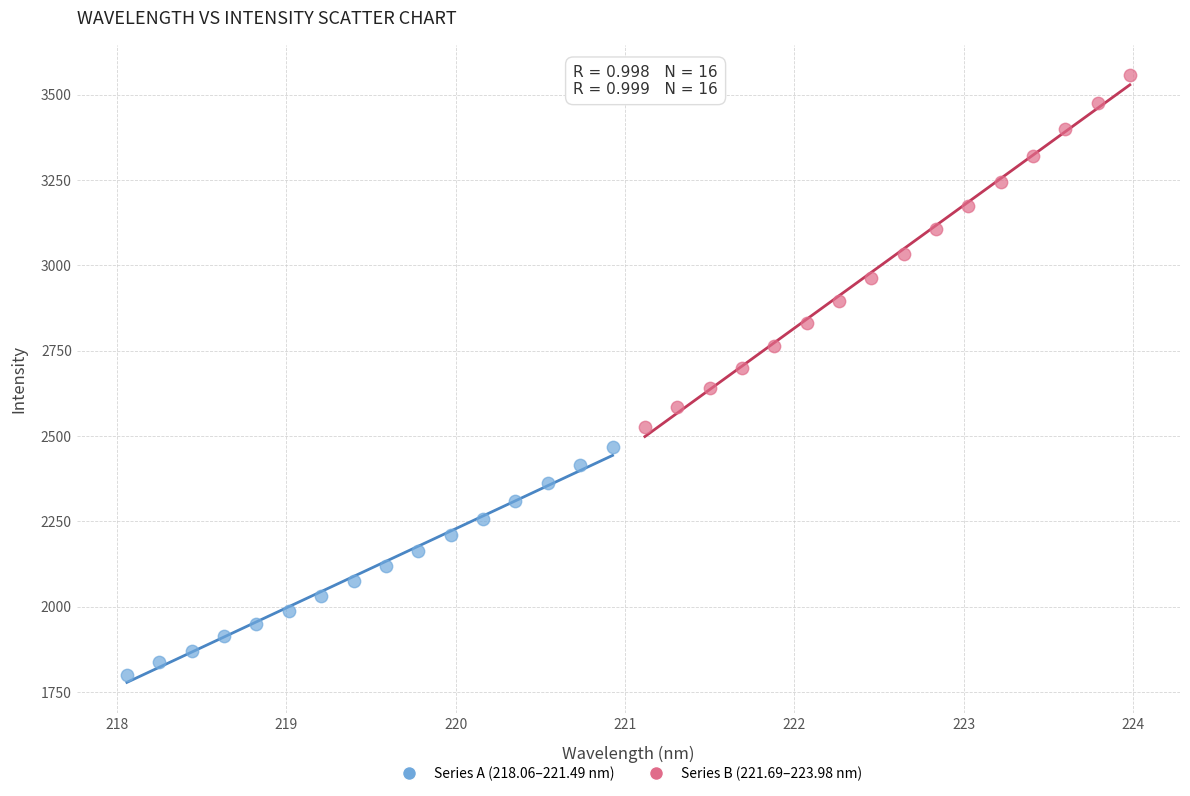

Which series has the widest spread of Y values?

Series B (221.69–223.98 nm)